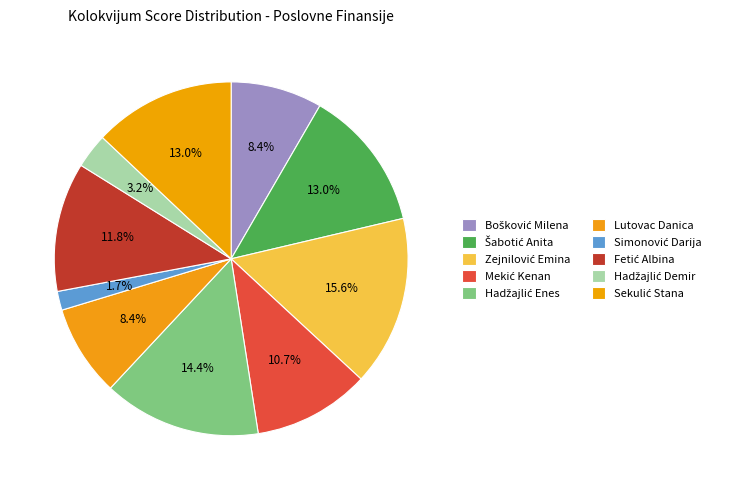

The Simonović Darija slice represents 2% of the pie. True or false?

True